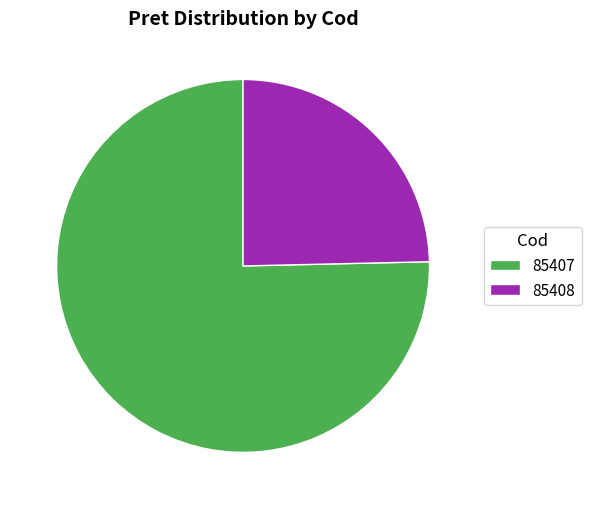

Is there a majority slice in this chart?

Yes